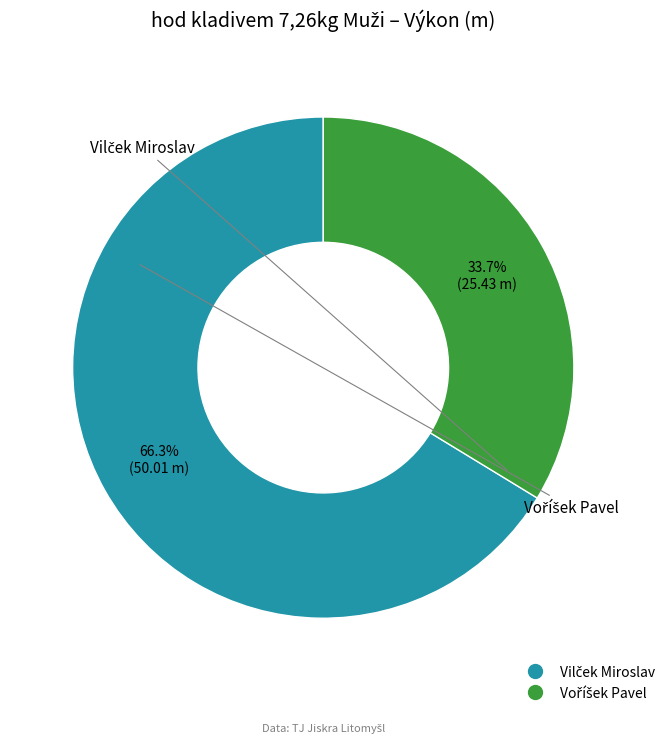

Is there any slice that represents more than half of the pie?

Yes